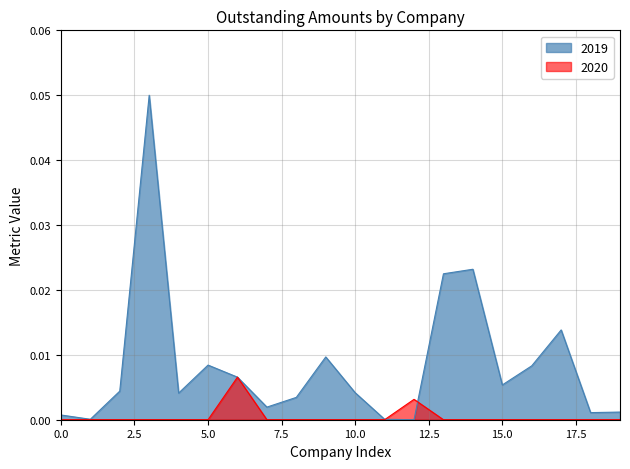

The value at Bevers Property Management (Ltd) is 0.0. True or false?

False